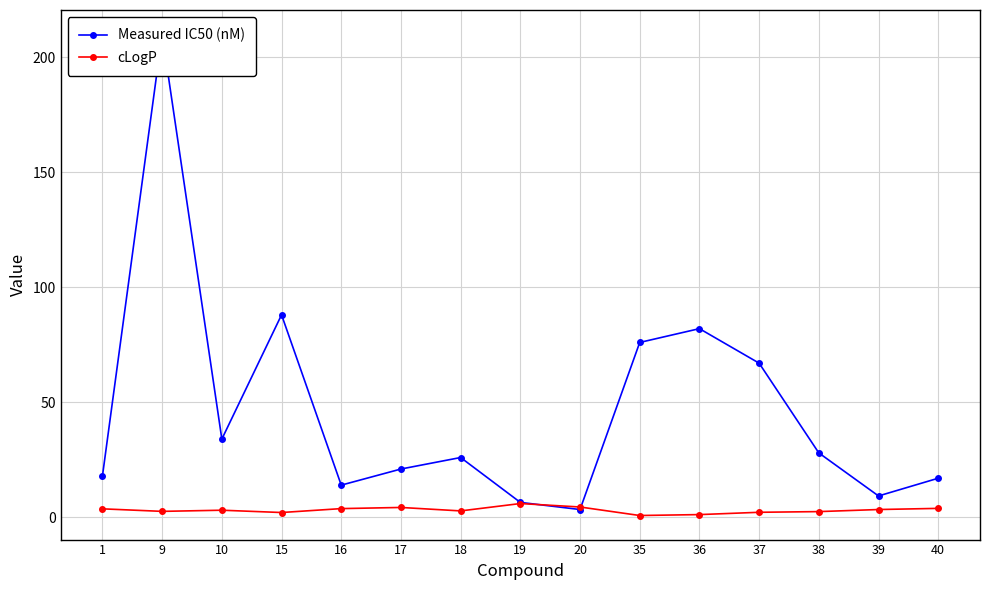

What is the difference between the maximum and minimum values in the Measured IC50 (nM) series?

206.6